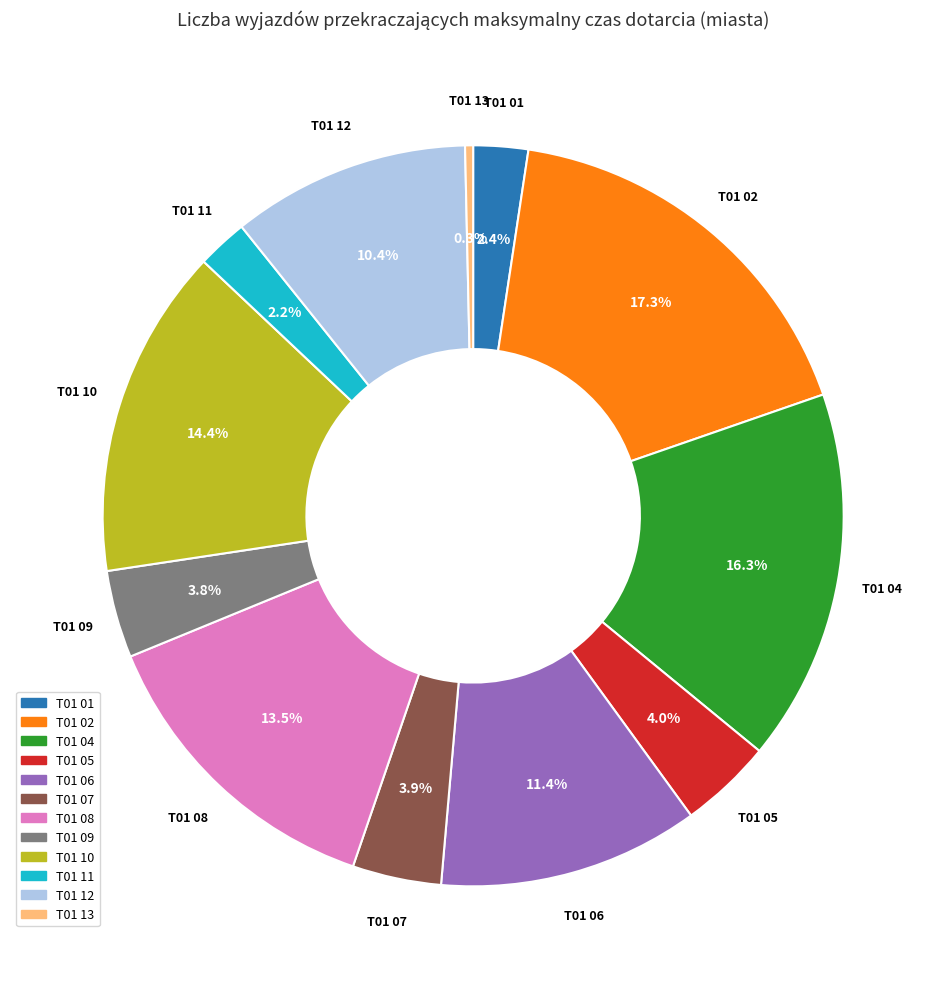

What percentage is NOT represented by T01 10?

85.6%